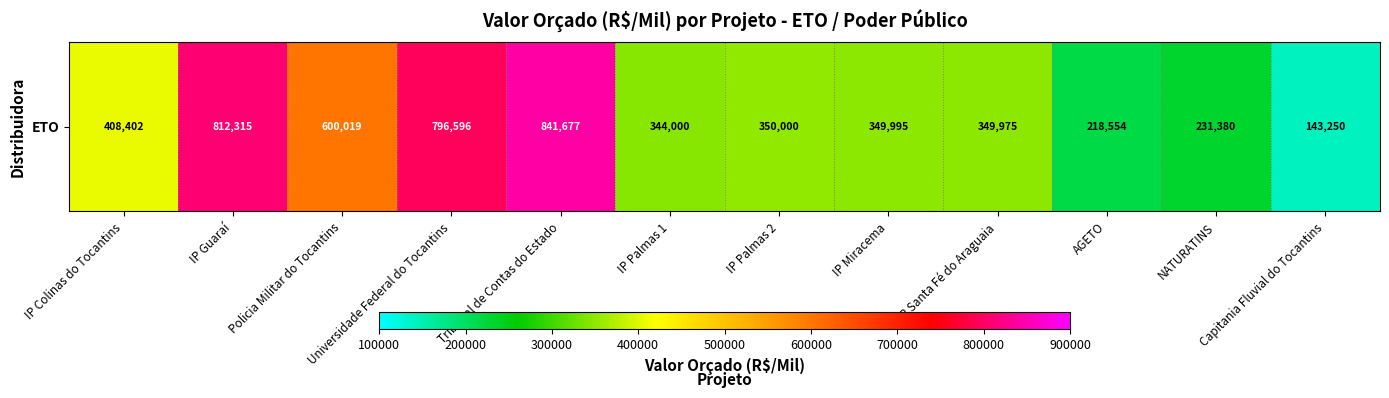

What is the difference between the second highest and second lowest values?

593761